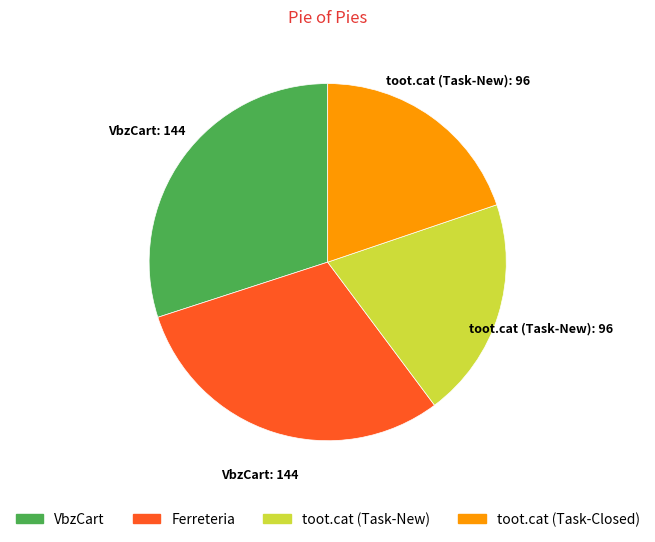

Is it true that toot.cat (Task-Closed) is 12% of the pie?

False